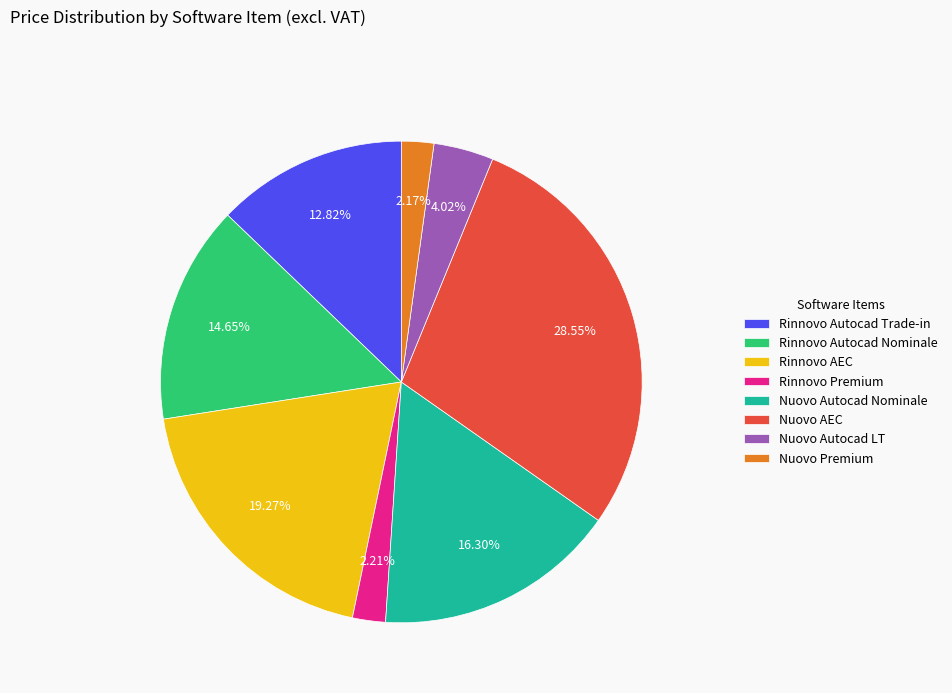

Does Nuovo Premium account for over 50% of the chart?

No